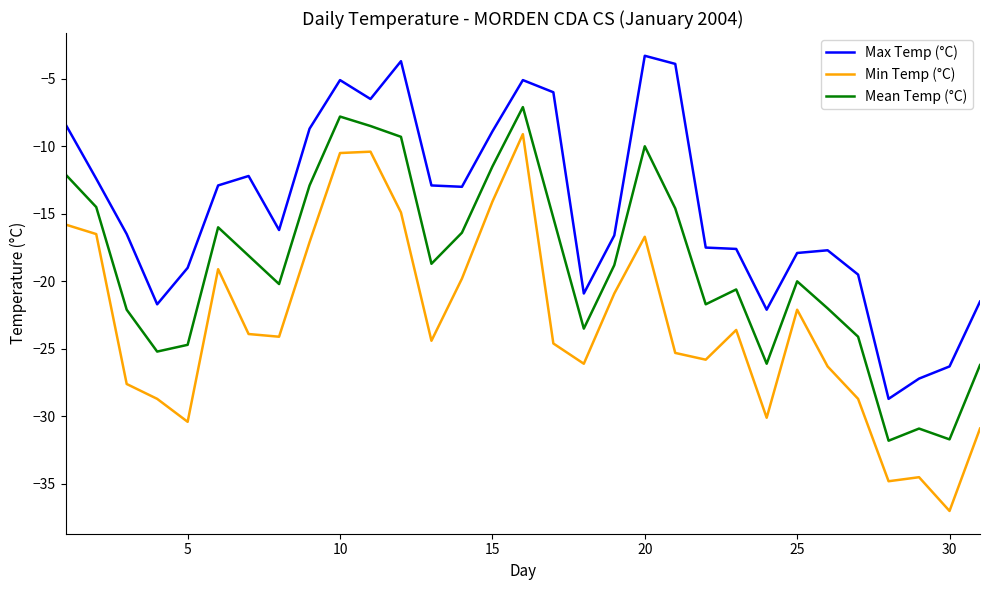

True or false: Mean Temp (°C) and Min Temp (°C) cross at least once.

False